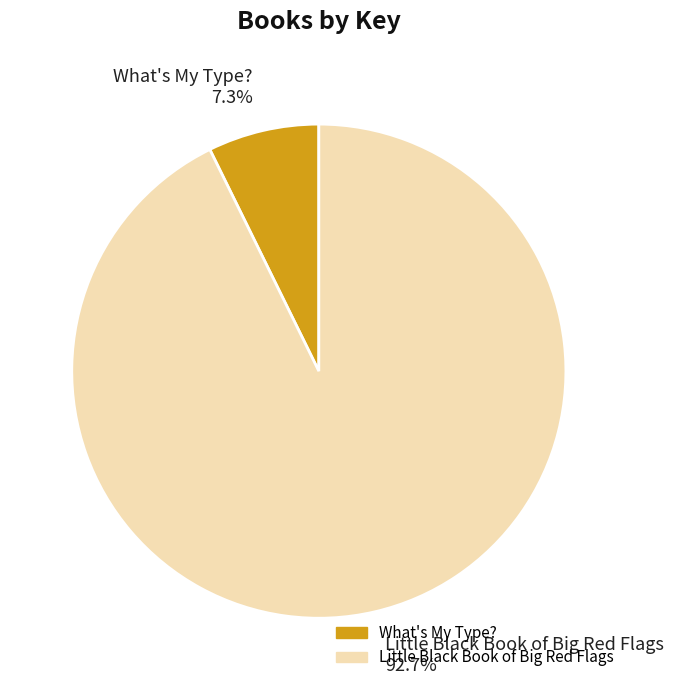

How many segments does this pie chart have?

2